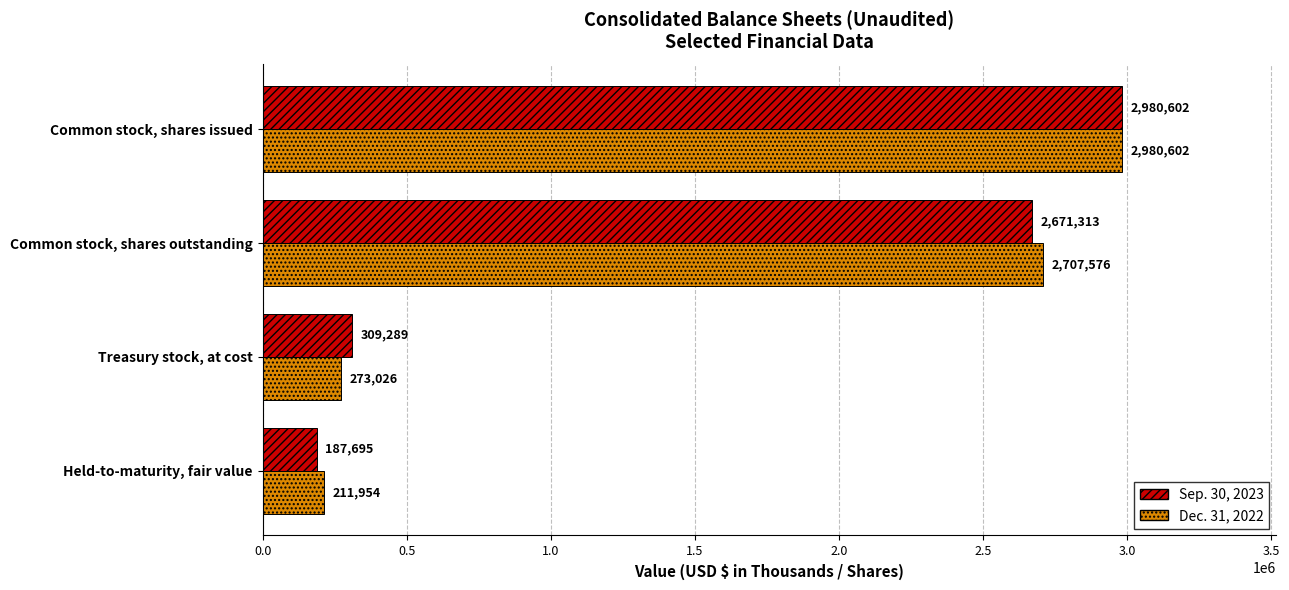

Which series has the largest range (max minus min)?

Sep. 30, 2023